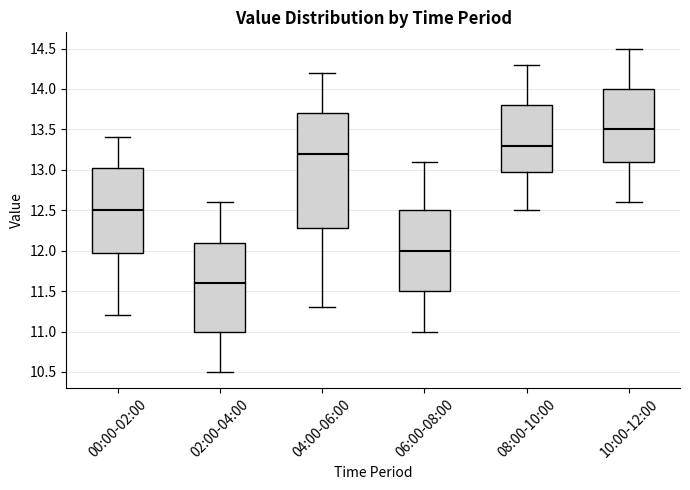

Comparing the boxes themselves (not the whiskers), which one is the tallest?

04:00-06:00